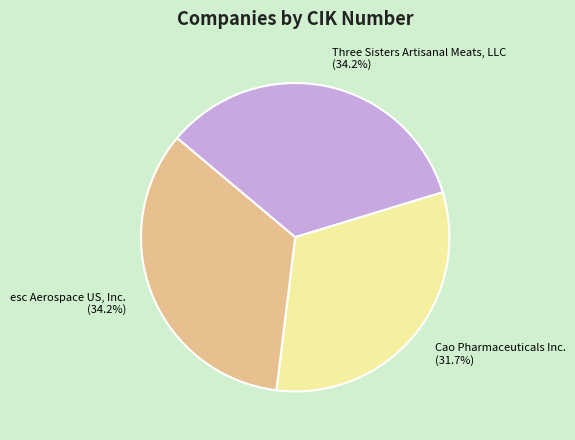

Approximately how many times larger is the value at esc Aerospace US, Inc. compared to Three Sisters Artisanal Meats, LLC?

1.0